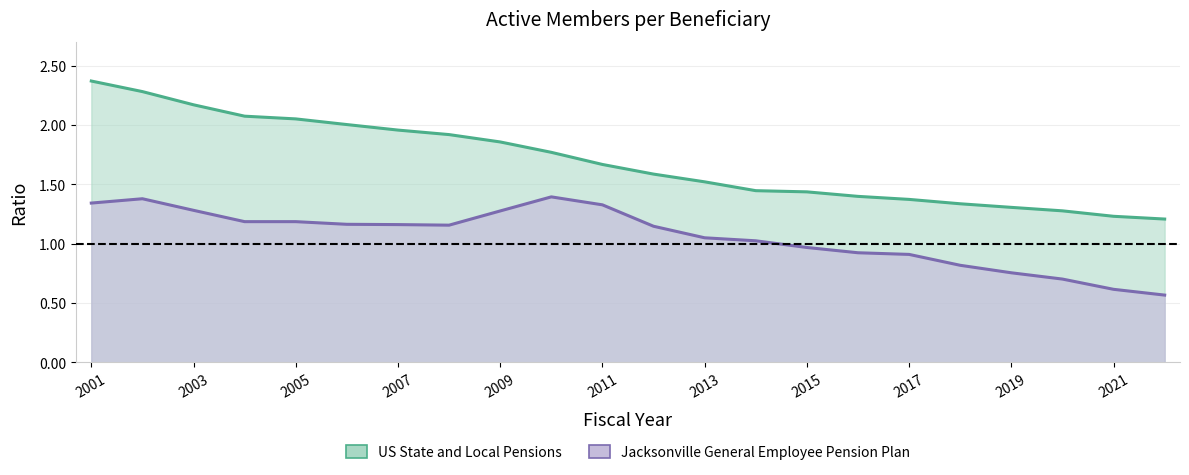

Reading right to left, list all the values displayed in this chart.

US State and Local Pensions: 2022=1.2	2021=1.2	2020=1.3	2019=1.3	2018=1.3	2017=1.4	2016=1.4	2015=1.4	2014=1.4	2013=1.5	2012=1.6	2011=1.7	2010=1.8	2009=1.9	2008=1.9	2007=2.0	2006=2.0	2005=2.1	2004=2.1	2003=2.2	2002=2.3	2001=2.4
Jacksonville General Employee Pension Plan: 2022=0.6	2021=0.6	2020=0.7	2019=0.8	2018=0.8	2017=0.9	2016=0.9	2015=1.0	2014=1.0	2013=1.0	2012=1.1	2011=1.3	2010=1.4	2009=1.3	2008=1.2	2007=1.2	2006=1.2	2005=1.2	2004=1.2	2003=1.3	2002=1.4	2001=1.3